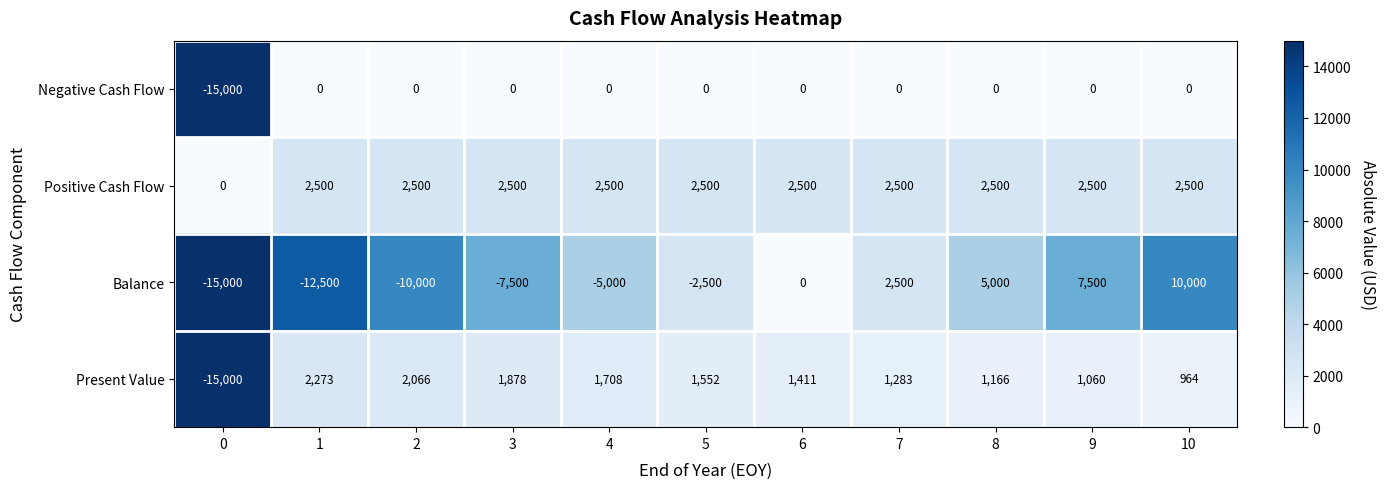

What is the lowest value of the Balance series?

-15000